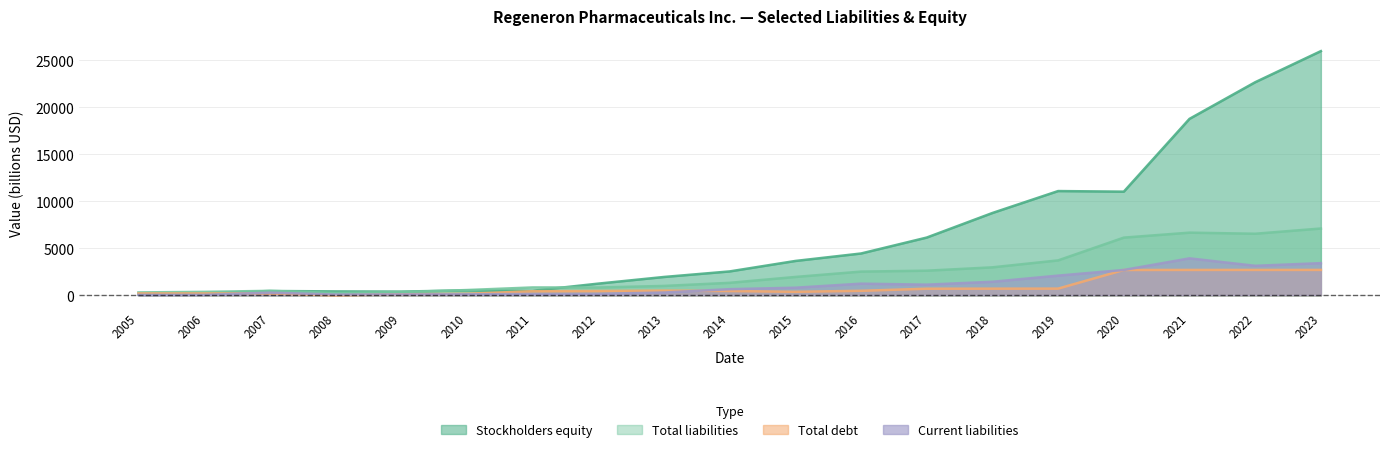

In Stockholders equity, how many points are higher than both neighbors (excluding endpoints)?

3